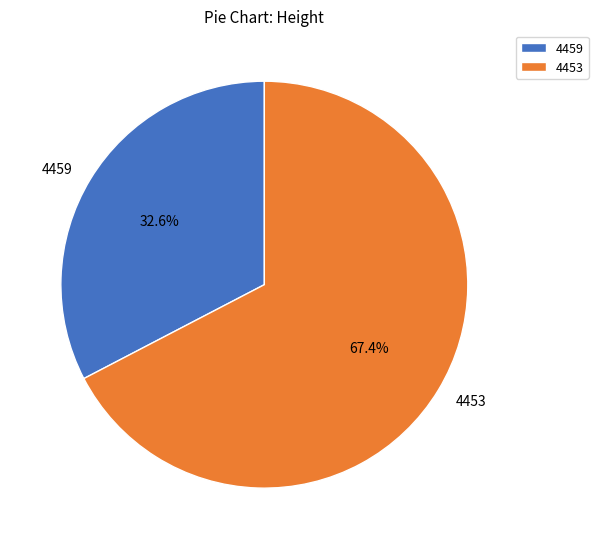

What percentage is the 4453 slice, to the nearest percent?

67%